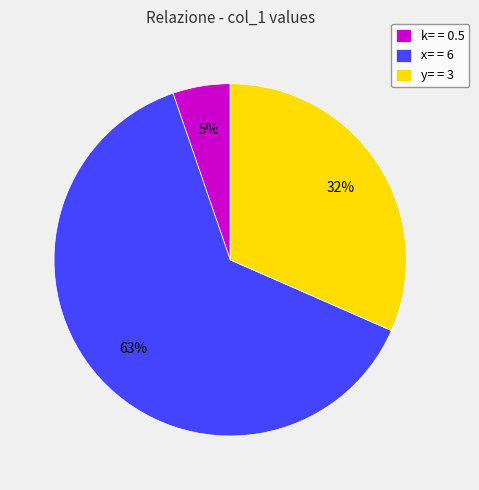

Count the number of slices in the pie.

3